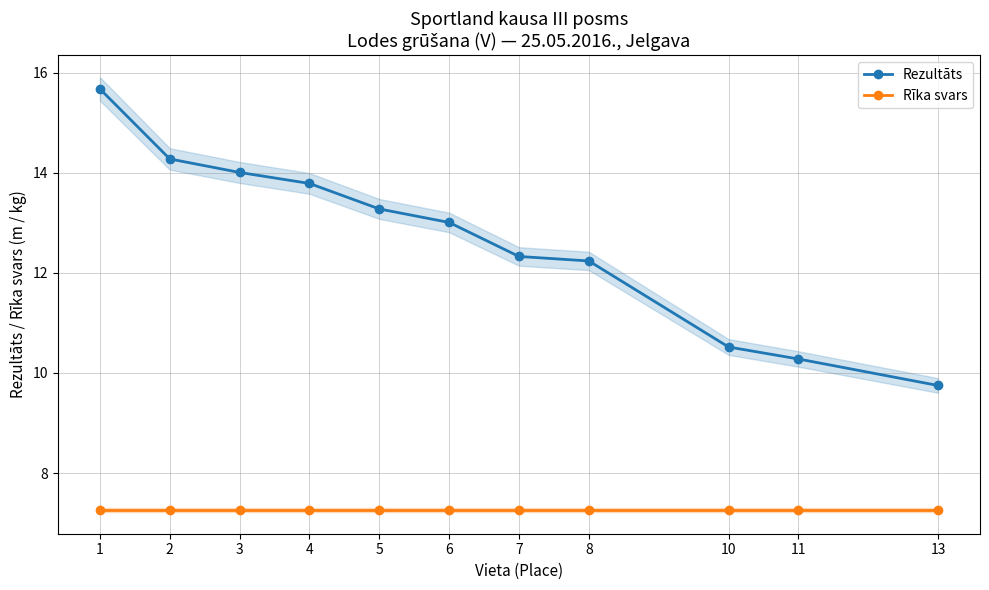

True or false: Rezultāts and Rīka svars cross at least once.

False